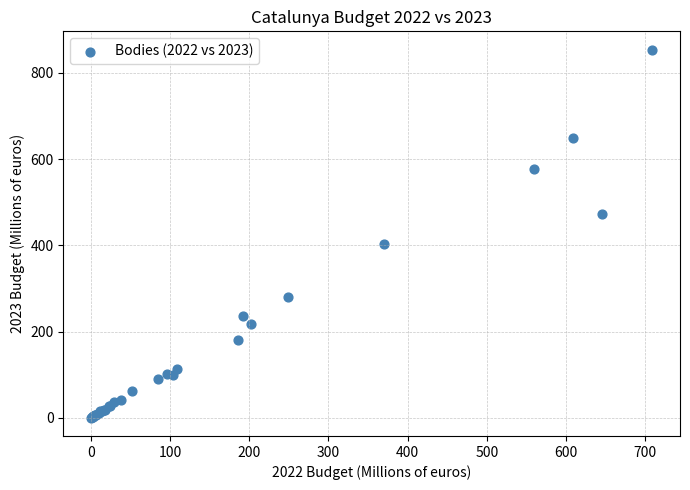

What Y value in the scatter plot is closest to 427?

402.8